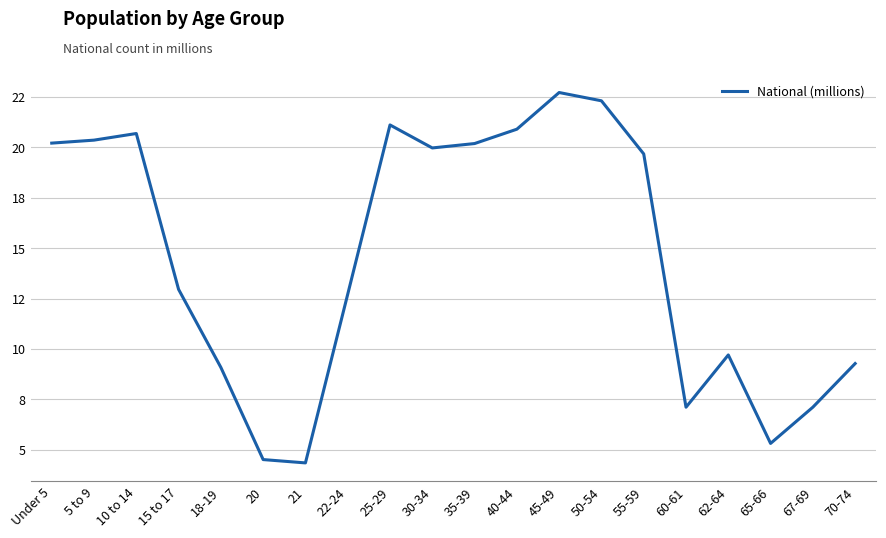

What is the sum of the values at Under 5 and 65-66?

25.5